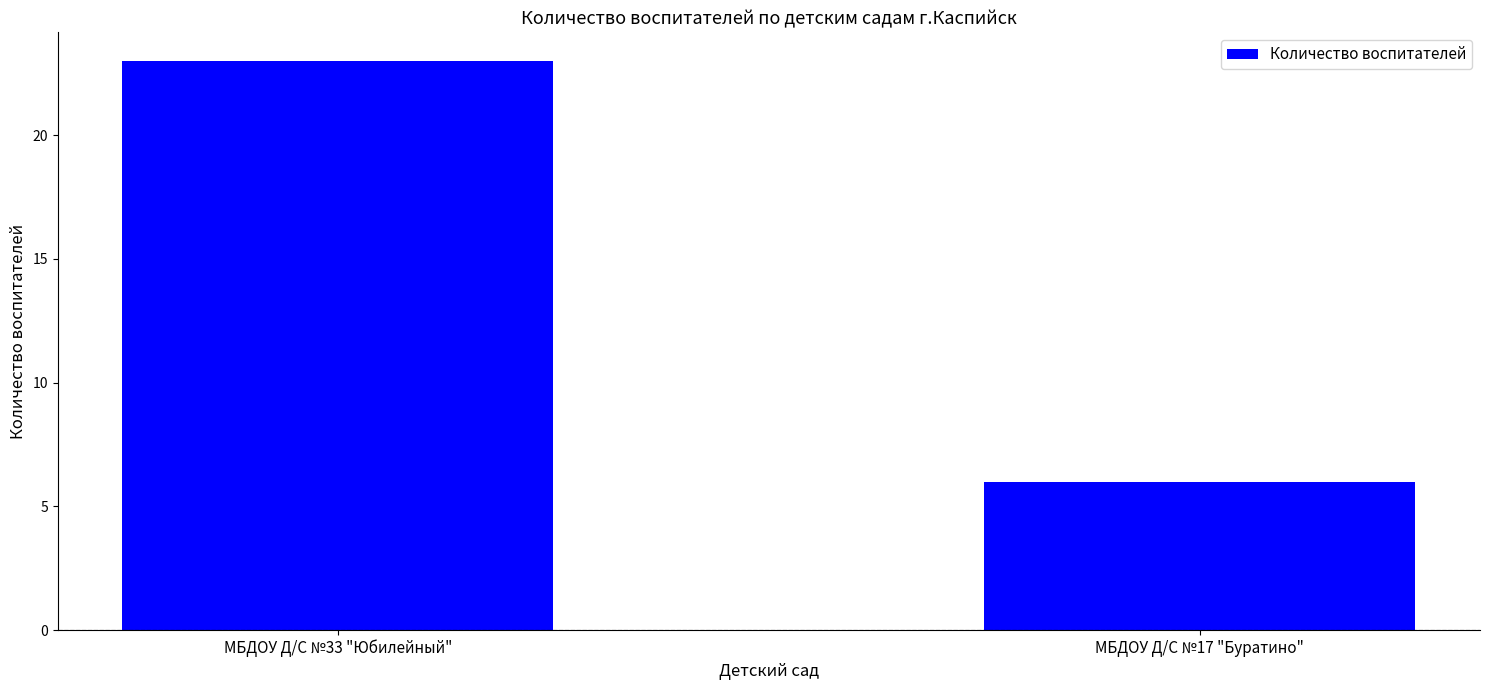

What position from the right is МБДОУ Д/С №17 "Буратино"?

1